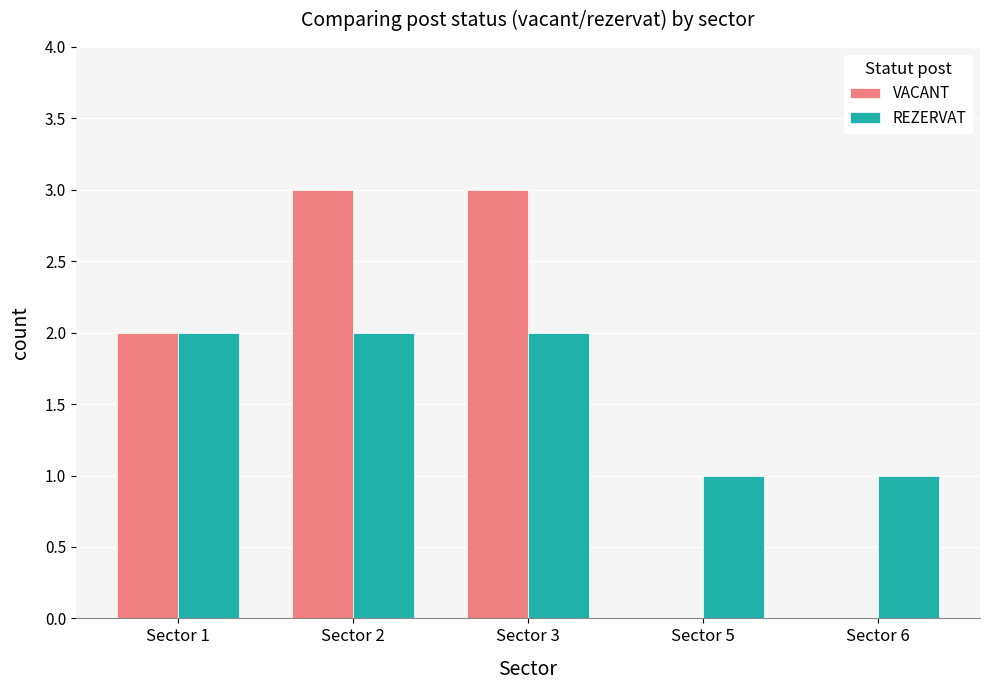

The REZERVAT series shows 1 at Sector 2. True or false?

False